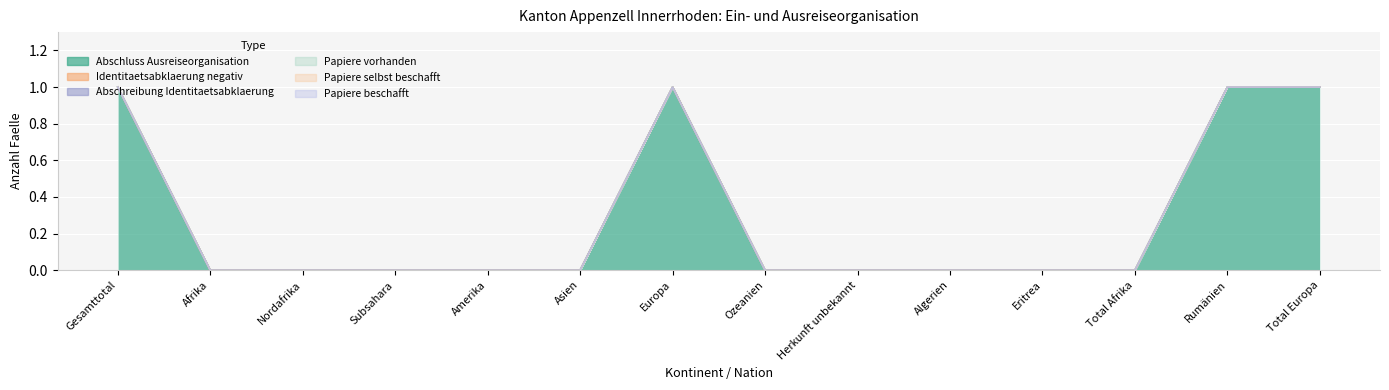

How many interior local peaks does the Abschluss Ausreiseorganisation series have?

1